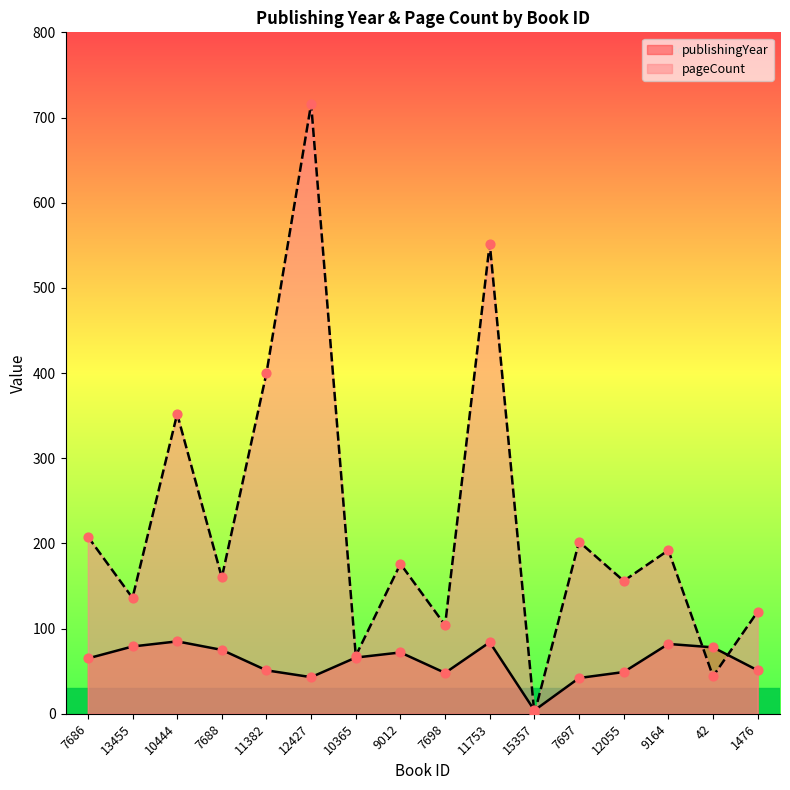

What is the total value across all series at 7686?

273